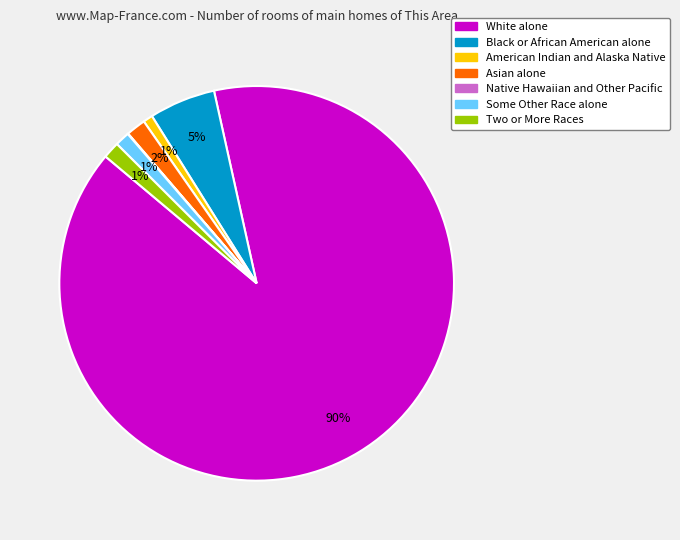

Do White alone and American Indian and Alaska Native together represent more than half of the pie?

Yes